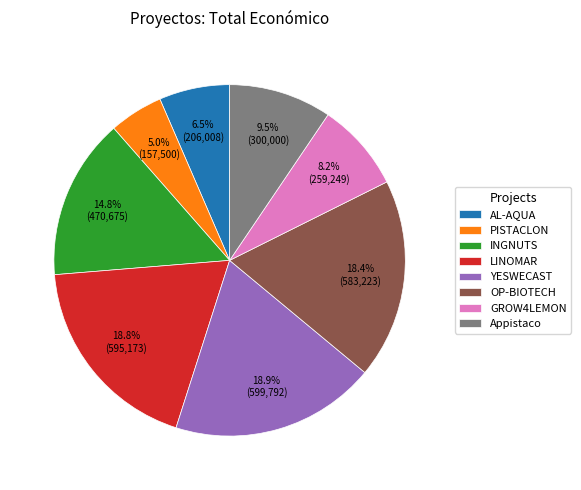

Does any single category account for the majority?

No